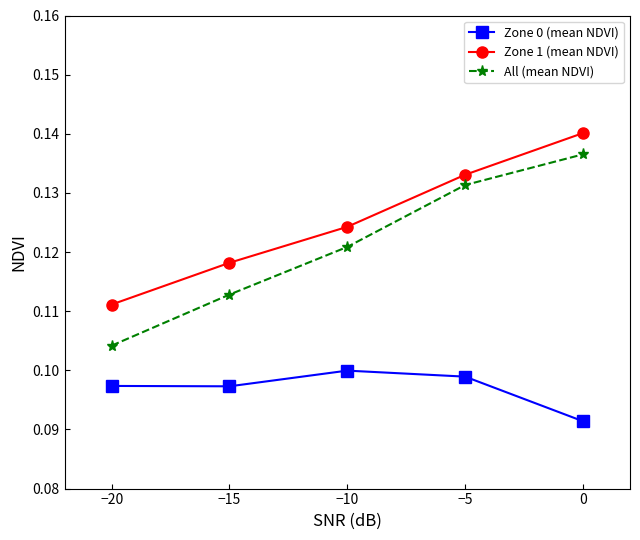

Rank the categories by Zone 1 (mean NDVI) value from highest to lowest.

0, −5, −10, −15, −20